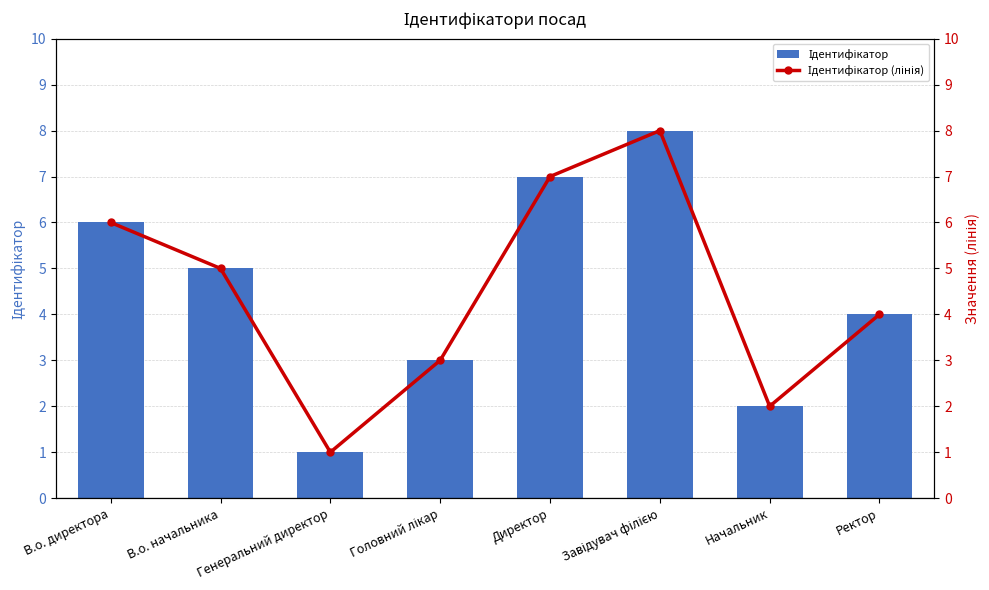

How many data points in Ідентифікатор are less than 5?

4